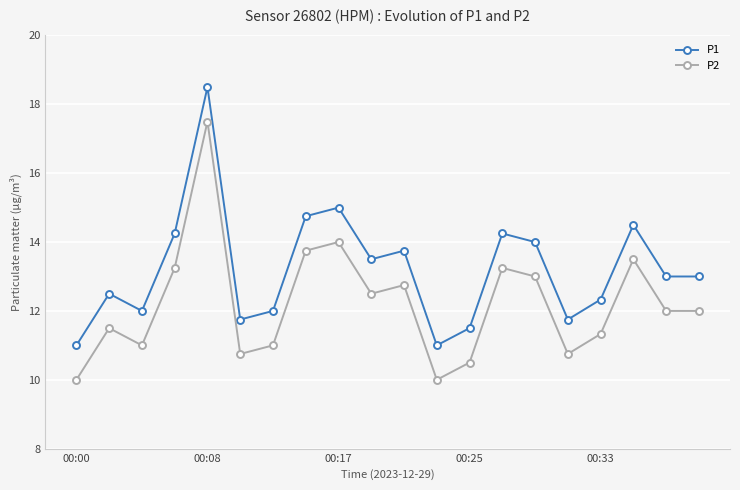

True or false: P2 has more than 2 points higher than both neighbors.

True